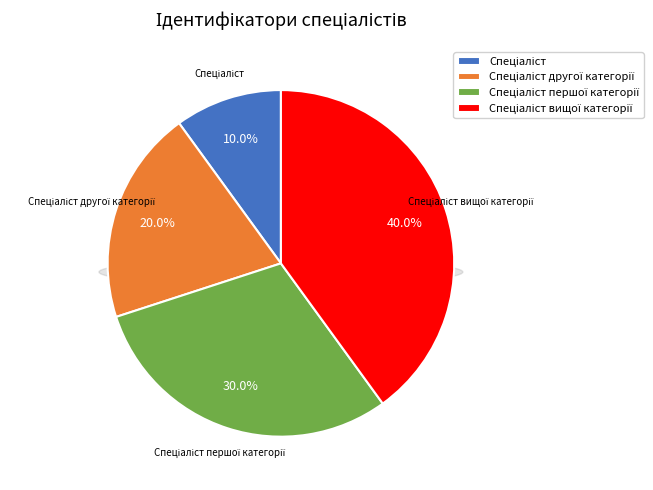

What is the largest slice in the pie chart?

Спеціаліст вищої категорії